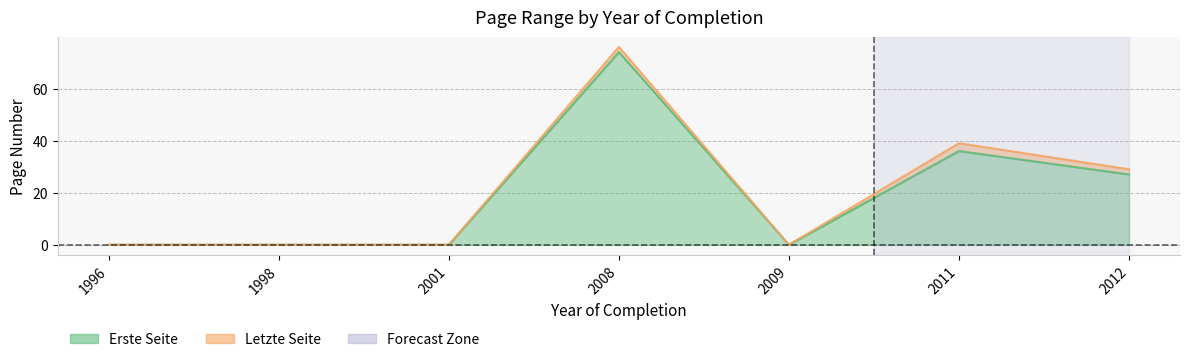

What is the difference between the maximum and minimum values in the Erste Seite series?

74